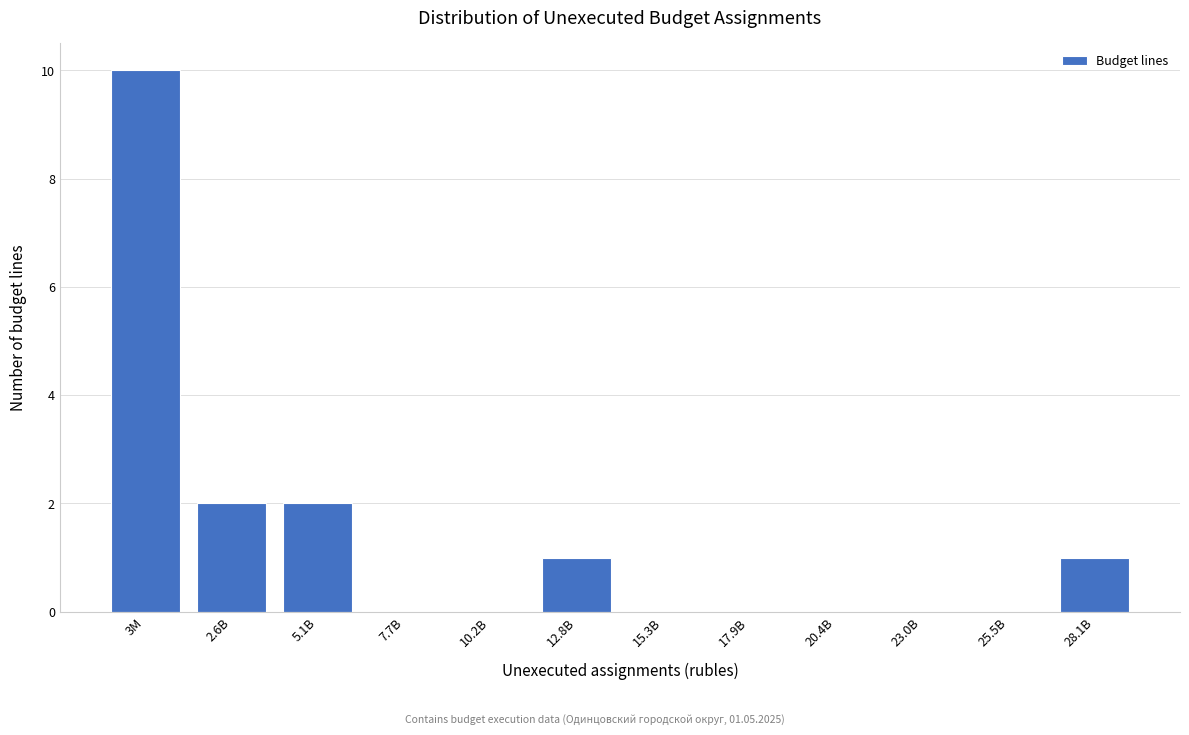

Reading left to right, list all the values displayed in this chart.

3M=10	2.6B=2	5.1B=2	7.7B=0	10.2B=0	12.8B=1	15.3B=0	17.9B=0	20.4B=0	23.0B=0	25.5B=0	28.1B=1